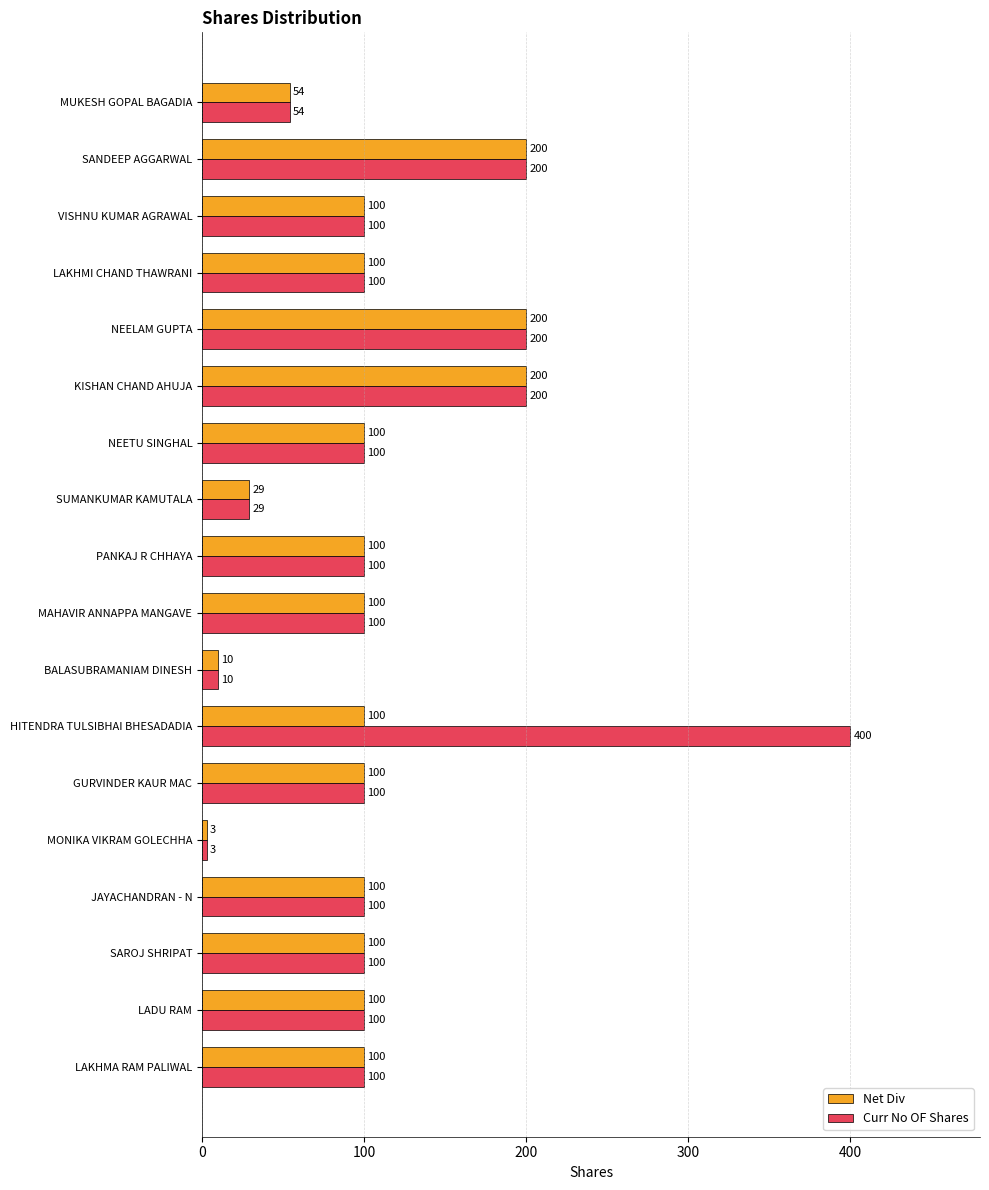

What value does the Curr No OF Shares series have at MUKESH GOPAL BAGADIA, to the nearest 5?

55